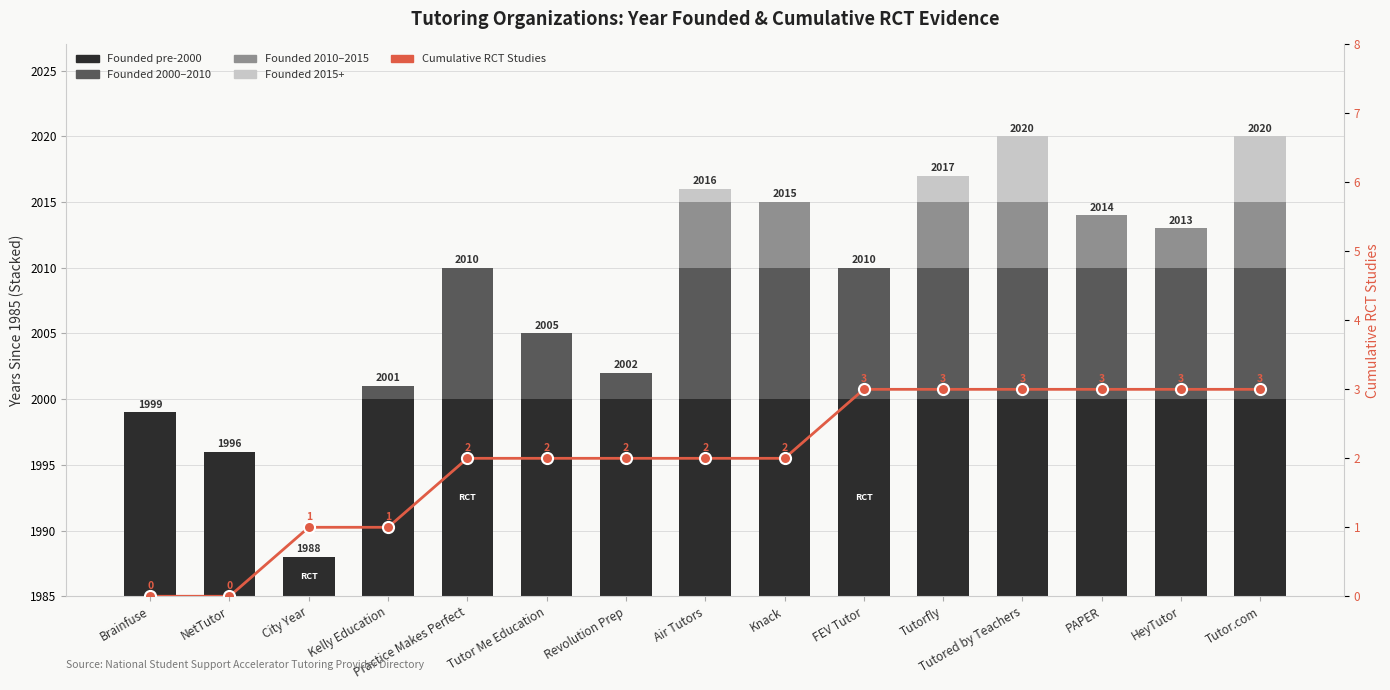

How many Founded 2015+ values are between 0 and 1?

12